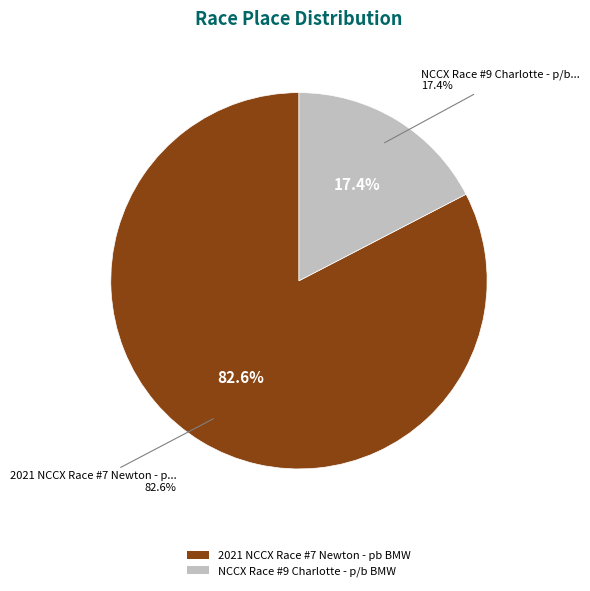

Combined, what portion of the pie is NCCX Race #9 Charlotte - p/b BMW and 2021 NCCX Race #7 Newton - pb BMW?

100.0%